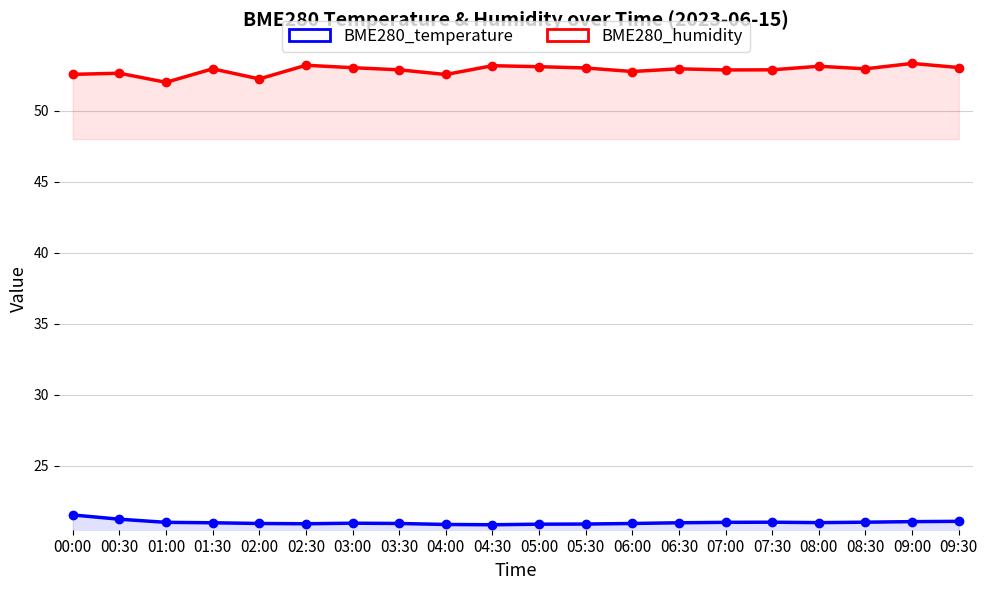

True or false: BME280_humidity and BME280_temperature cross at least once.

False